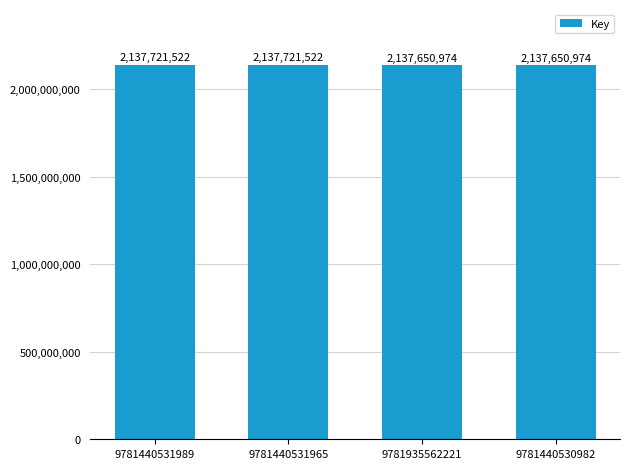

Reading left to right, extract all data points from this chart.

2137721522	2137721522	2137650974	2137650974